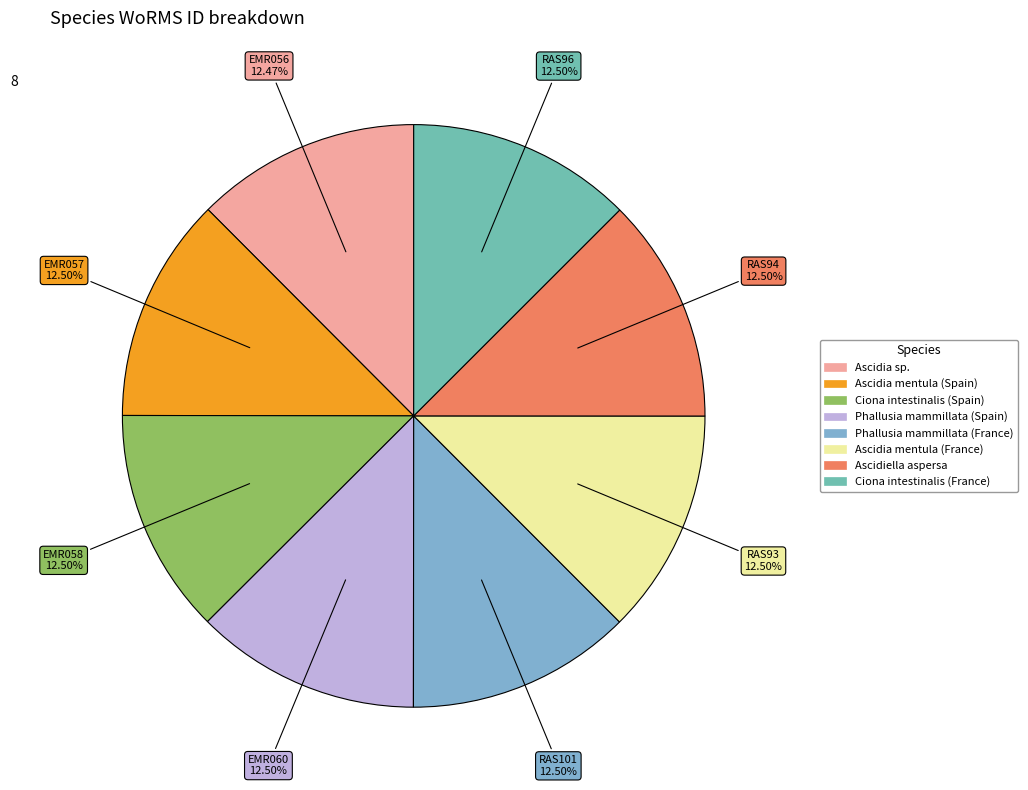

To the nearest percent, what is the combined percentage of Ciona intestinalis (Spain) and Phallusia mammillata (France)?

25%